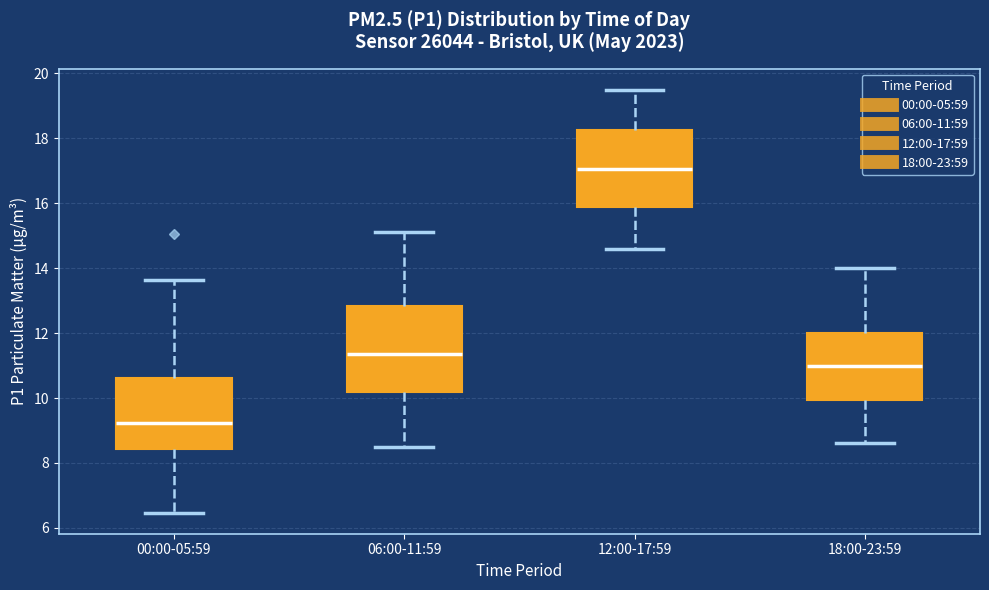

Reading left to right, transcribe this box plot: for each box, give where its median line is, the range the box spans, and where its two whiskers end, as read against the y-axis. The values are not printed on the chart, so give them approximately, as read against the axis.

00:00-05:59: median 9.2, box 8.4 to 10.6, whiskers 6.4 to 13.6
06:00-11:59: median 11.4, box 10.2 to 12.8, whiskers 8.6 to 15.2
12:00-17:59: median 17.0, box 15.8 to 18.2, whiskers 14.6 to 19.6
18:00-23:59: median 11.0, box 10.0 to 12.0, whiskers 8.6 to 14.0